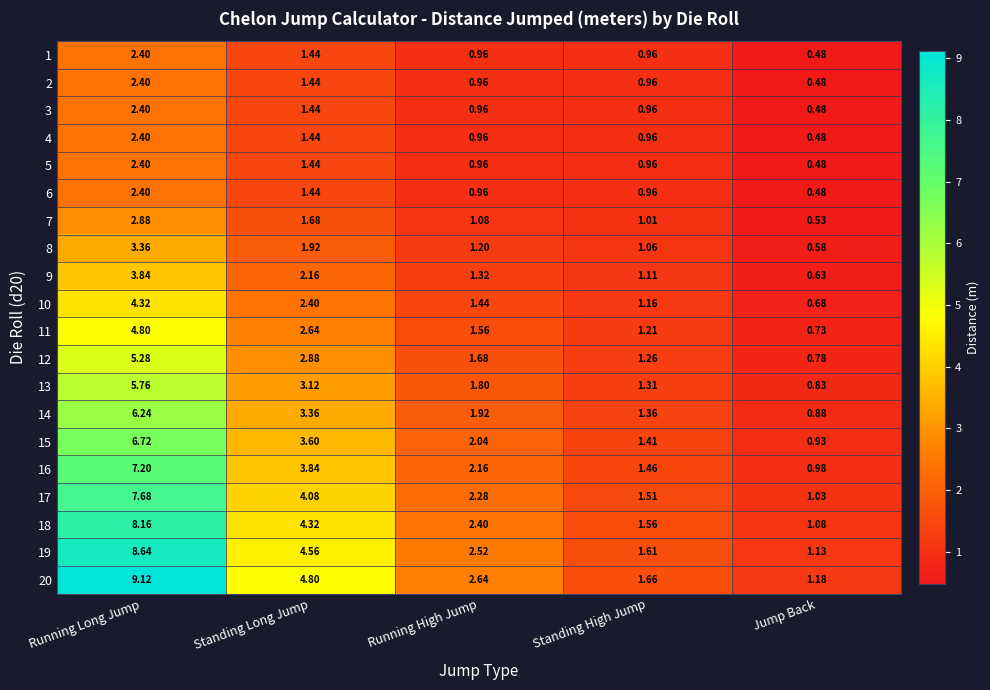

List the labels in order of 14 value, largest first.

Running Long Jump, Standing Long Jump, Running High Jump, Standing High Jump, Jump Back